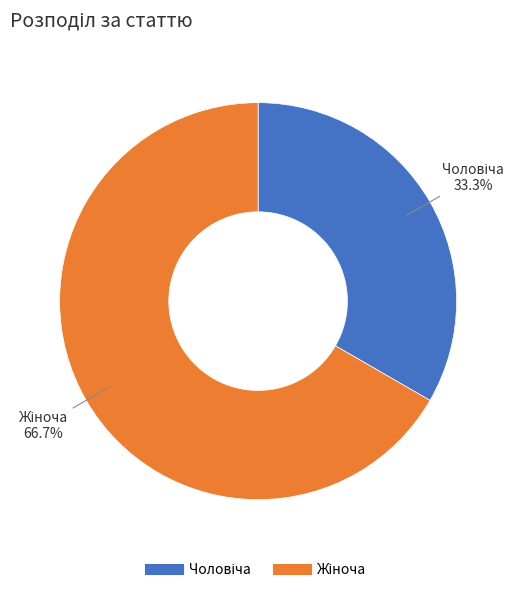

Is there a majority slice in this chart?

Yes